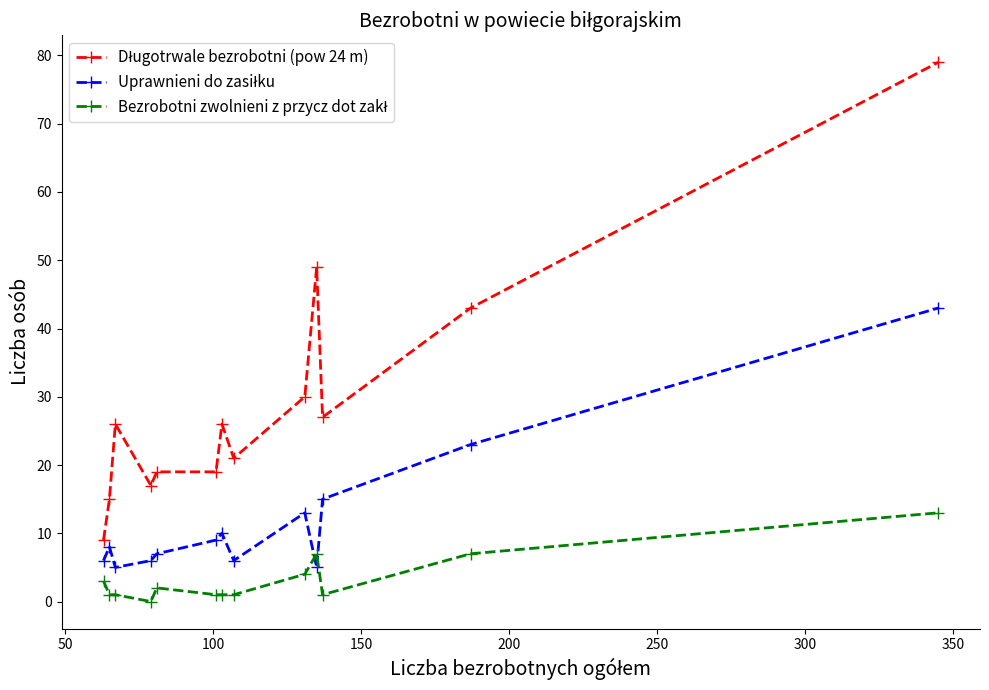

Which series has the widest spread of values?

Długotrwale bezrobotni (pow 24 m)